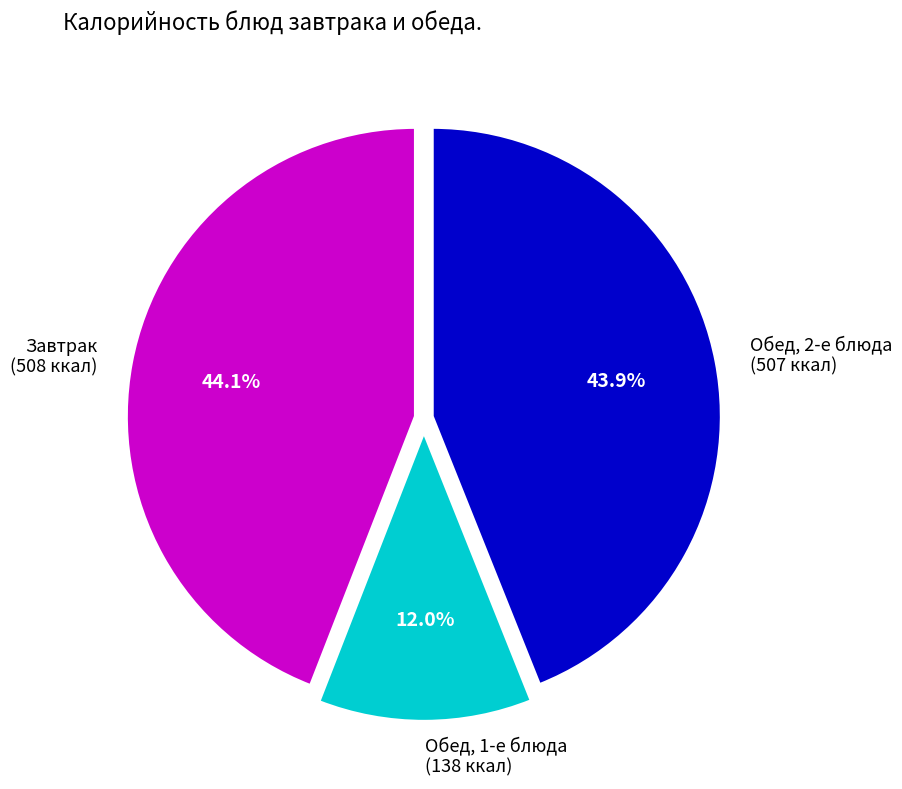

Approximately how many times larger is the value at Завтрак (508 ккал) compared to Обед, 2-е блюда (507 ккал)?

1.0